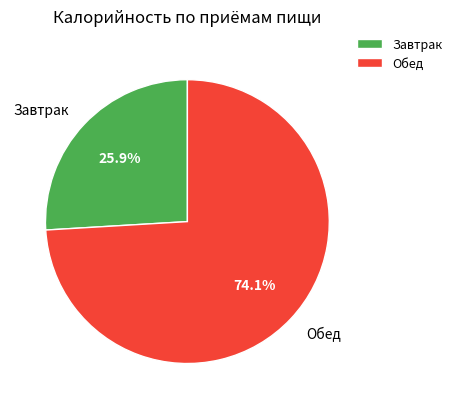

Is there a majority slice in this chart?

Yes